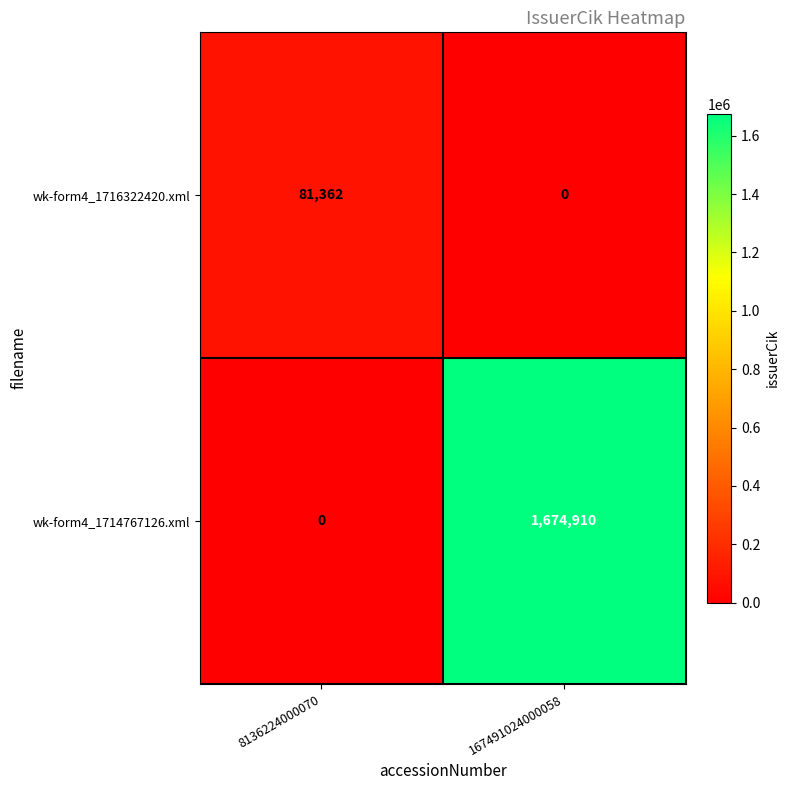

What is the average value of the wk-form4_1716322420.xml series?

40681